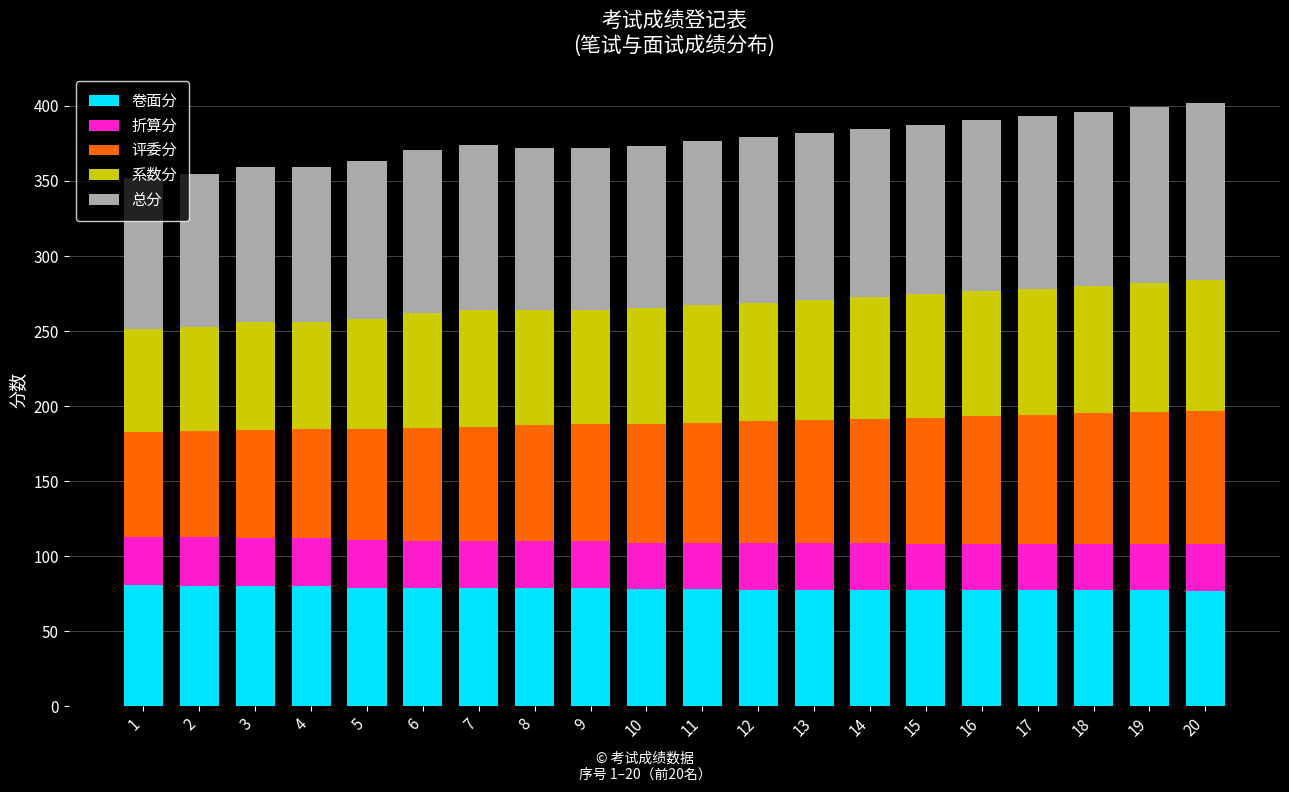

What is the minimum value for 卷面分?

77.0